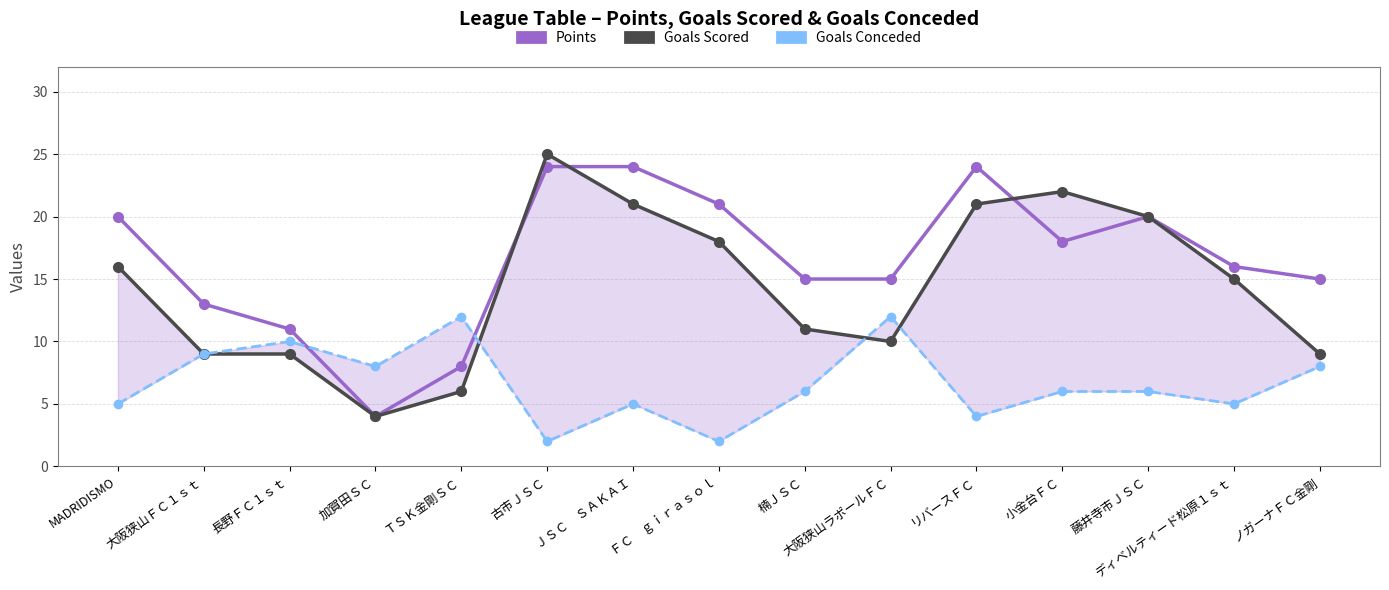

Between 小金台ＦＣ and 楠ＪＳＣ, which is larger?

小金台ＦＣ